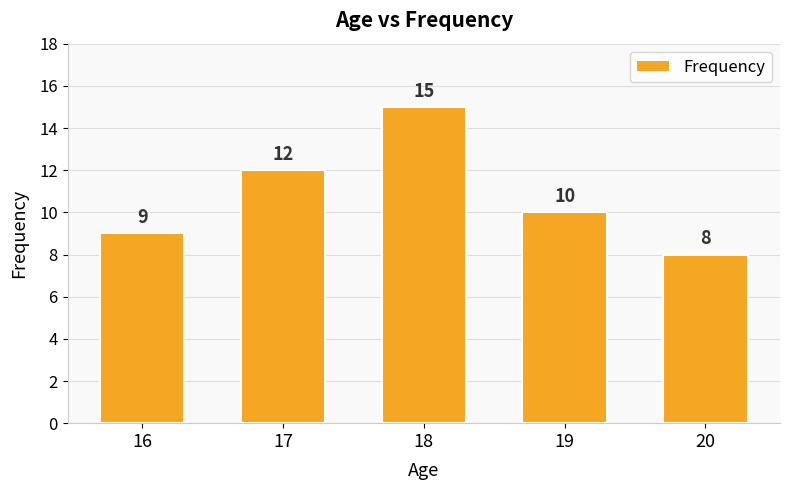

Which has a higher value, 17 or 20?

17